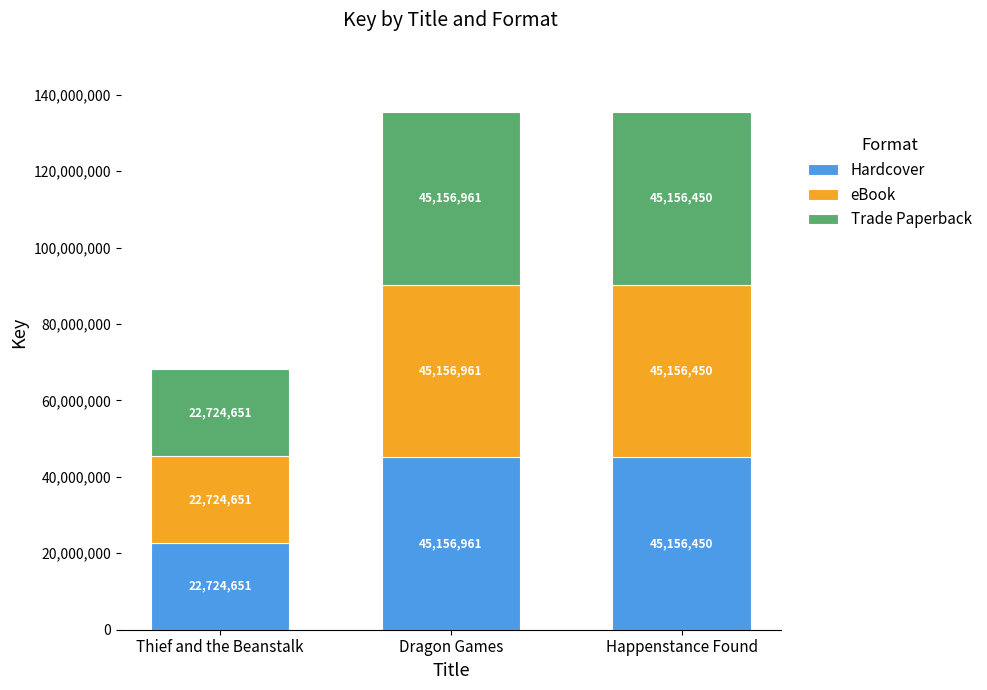

At which category is the sum across all series the highest?

Dragon Games